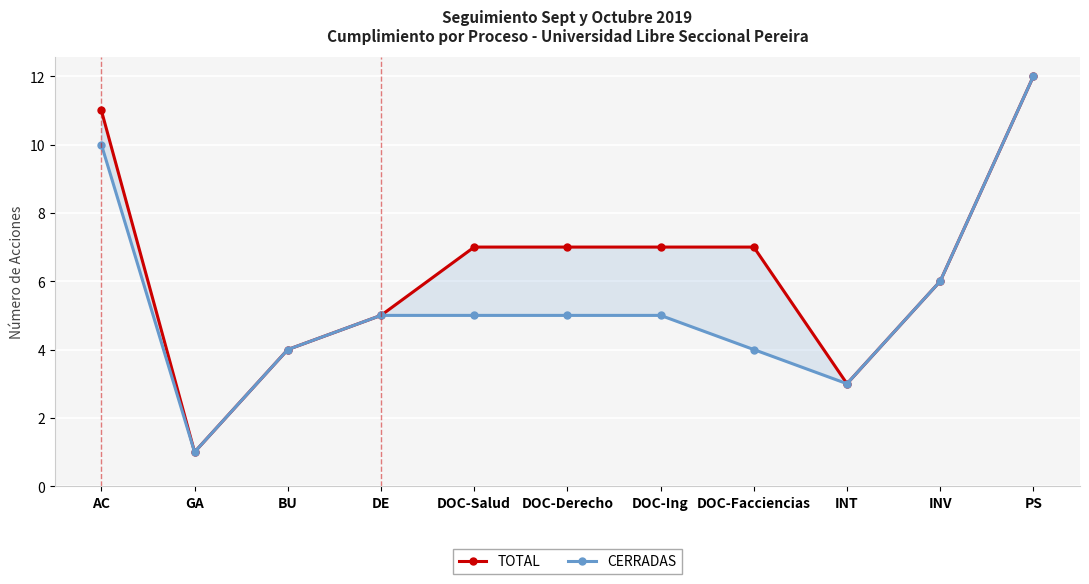

What is the highest value of the TOTAL series?

12